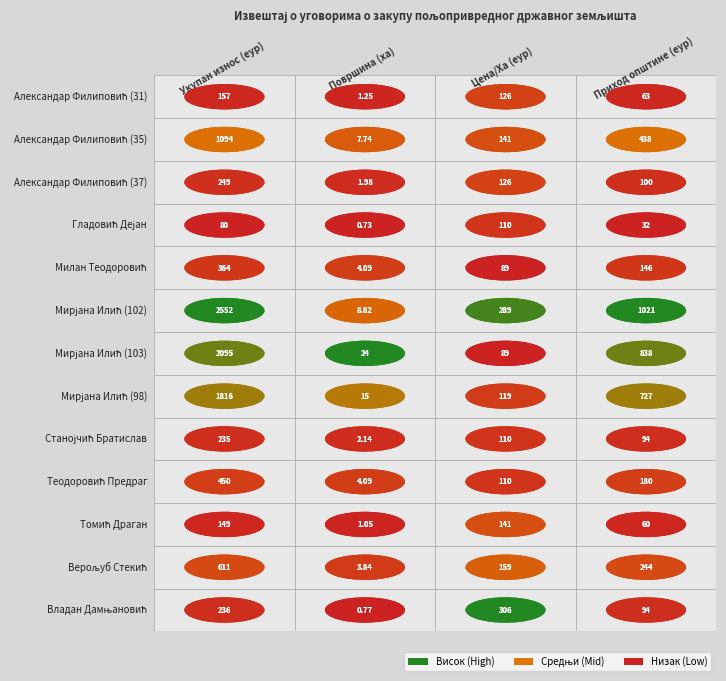

Which series has the largest range (max minus min)?

Мирјана Илић (102)